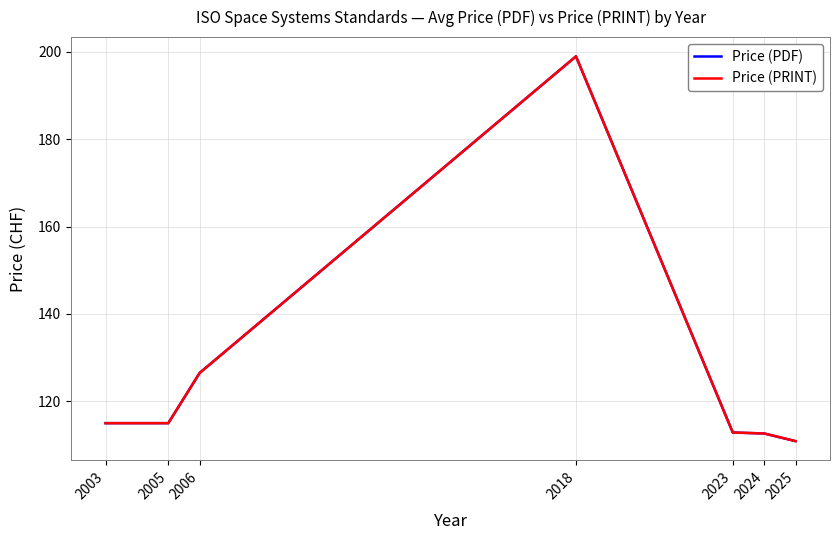

What is the greatest value displayed?

199.0